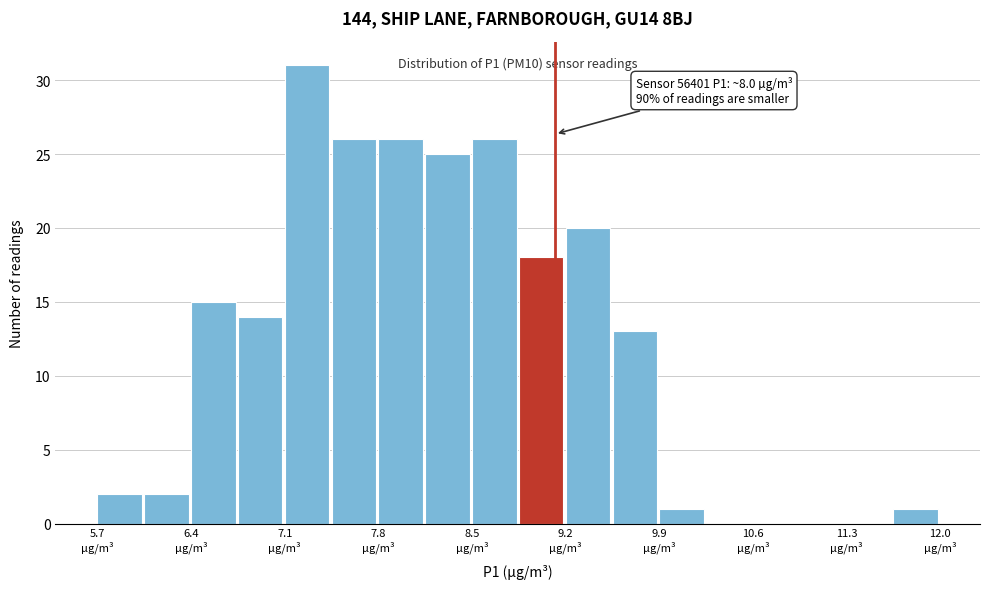

Around what value on the x-axis is the tallest bar? Give the approximate position of its centre, as read against the axis.

7.3